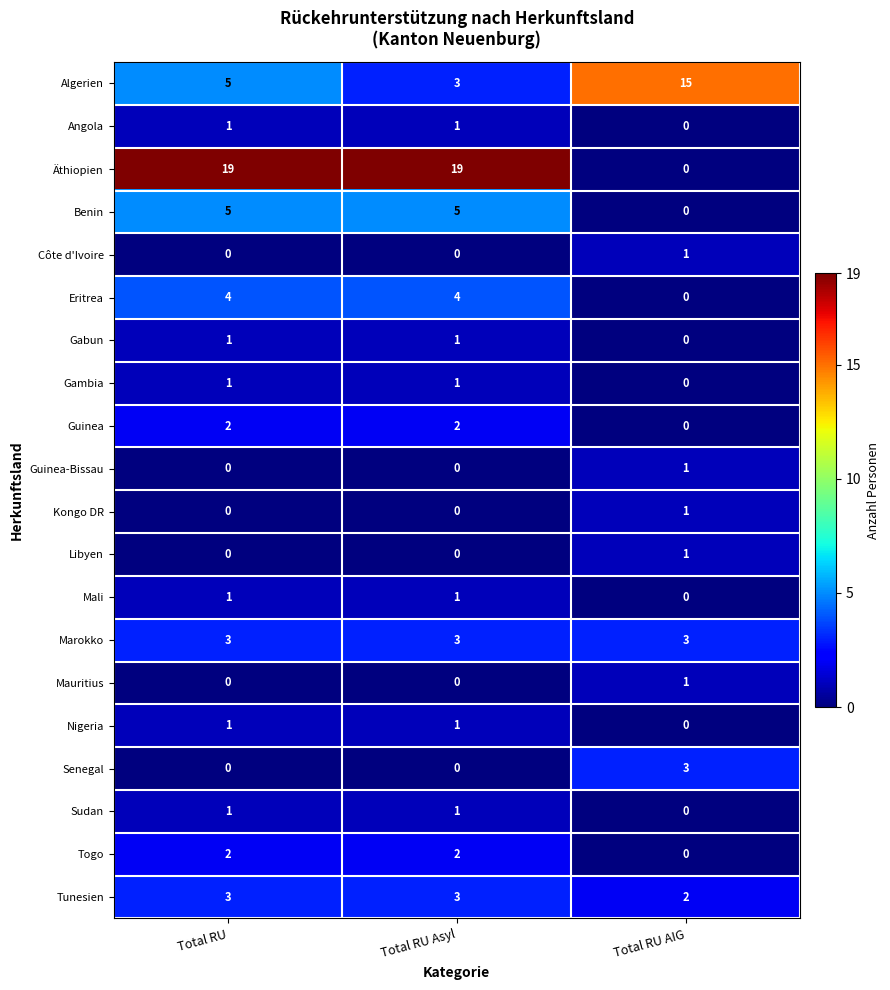

How many data points in Äthiopien are less than 19?

1